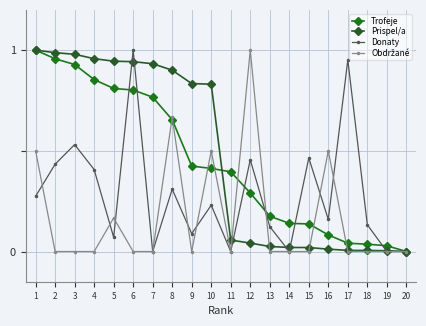

Is it true that Trofeje equals 1.0 at 2?

True